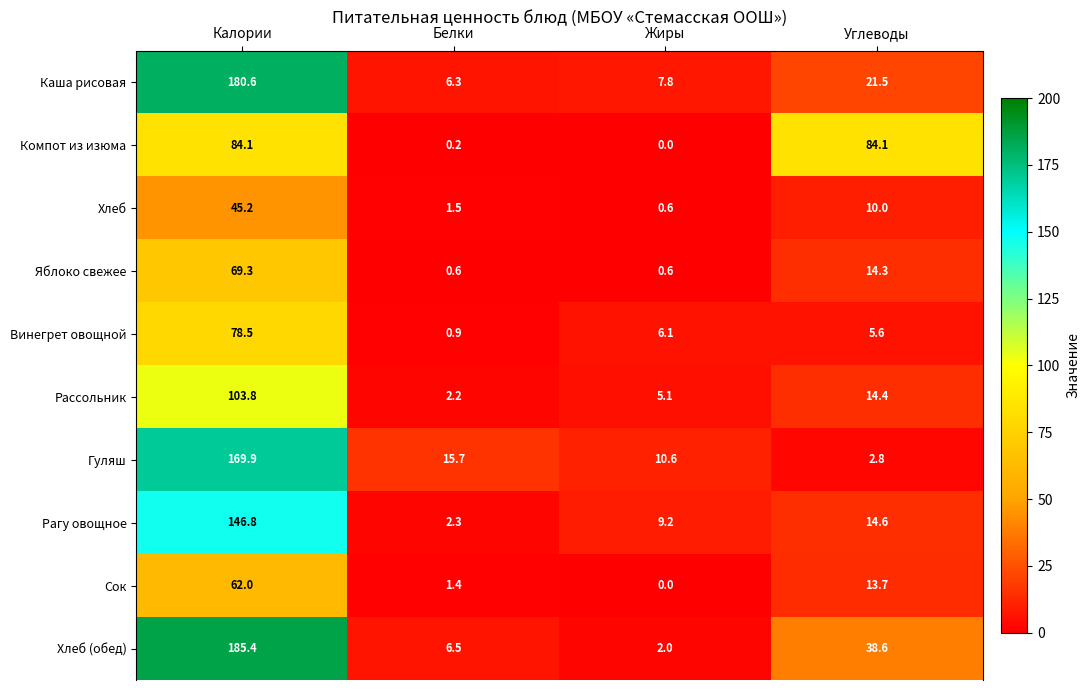

The value of Сок at Углеводы is 2.9. True or false?

False